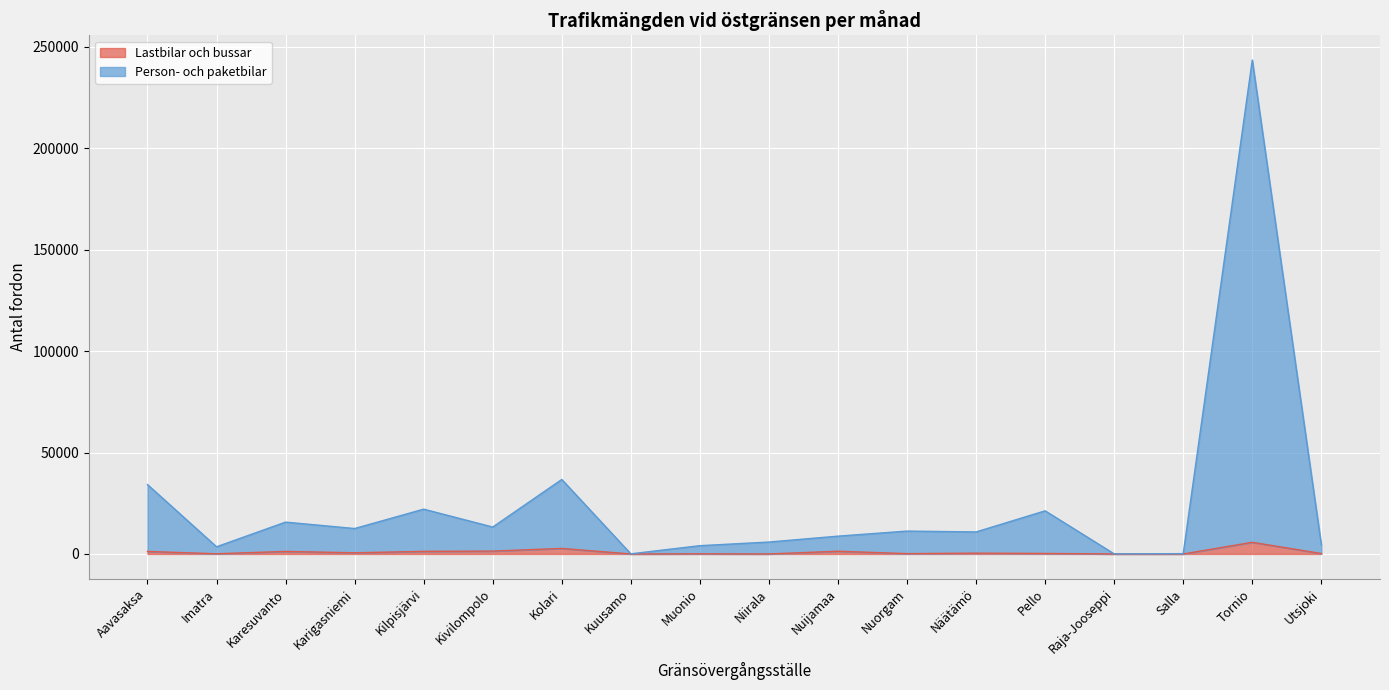

Rank the series by their average value, from lowest to highest.

Lastbilar och bussar, Person- och paketbilar